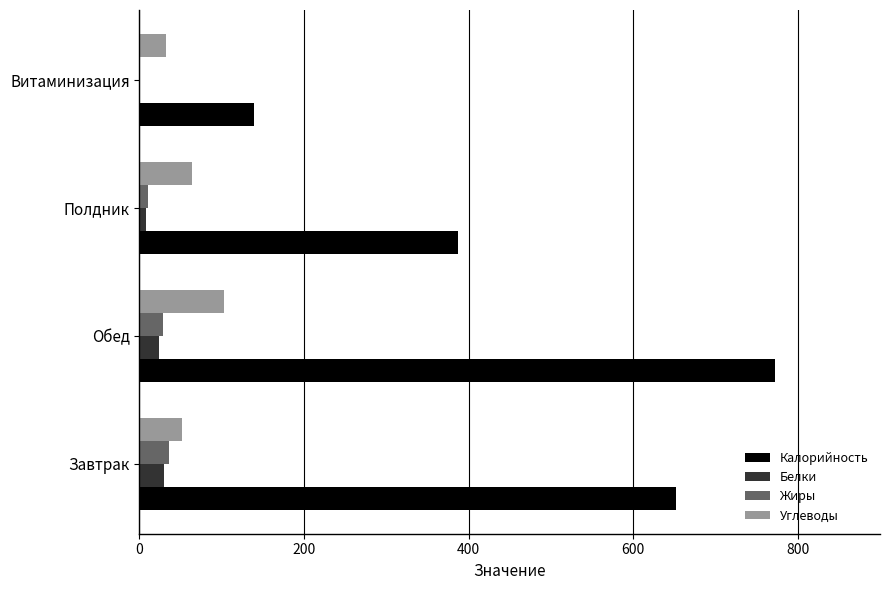

What is the maximum value shown in the chart?

772.1